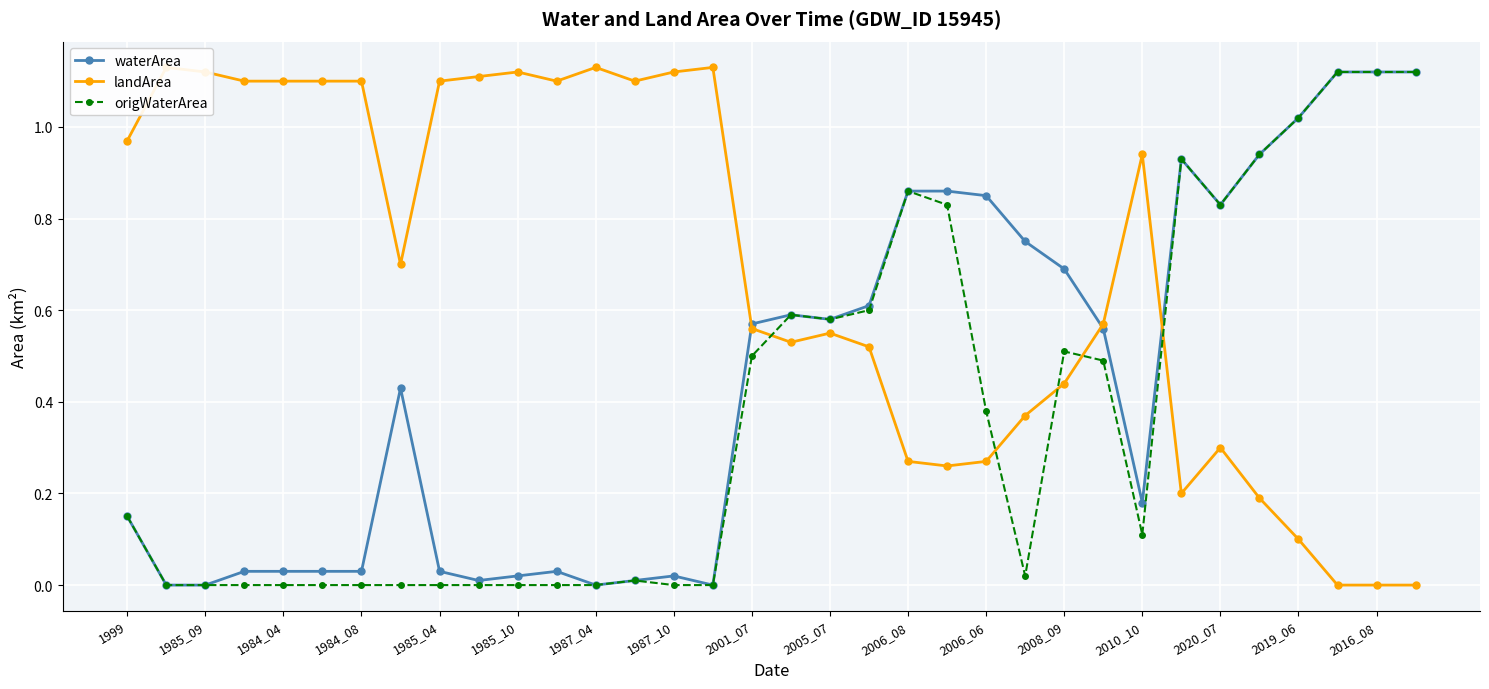

What is the total value across all series at 29?

2.1